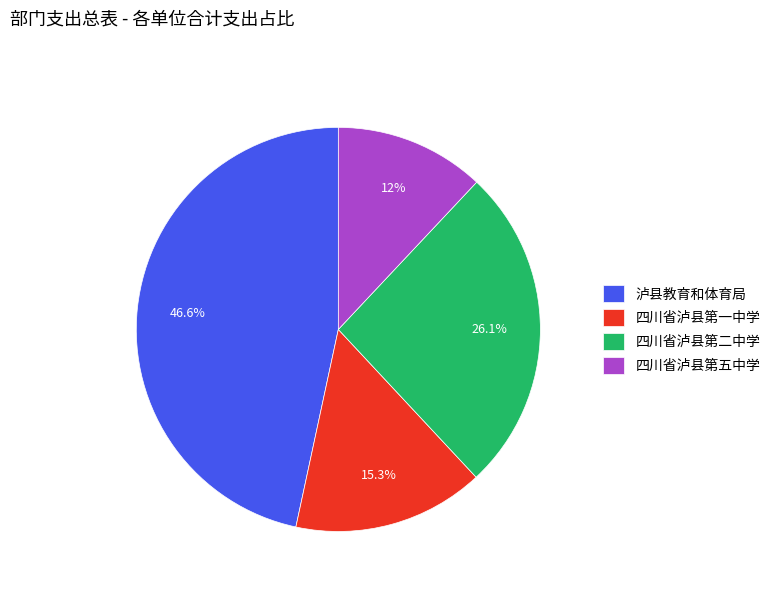

Which slice is the smallest?

四川省泸县第五中学